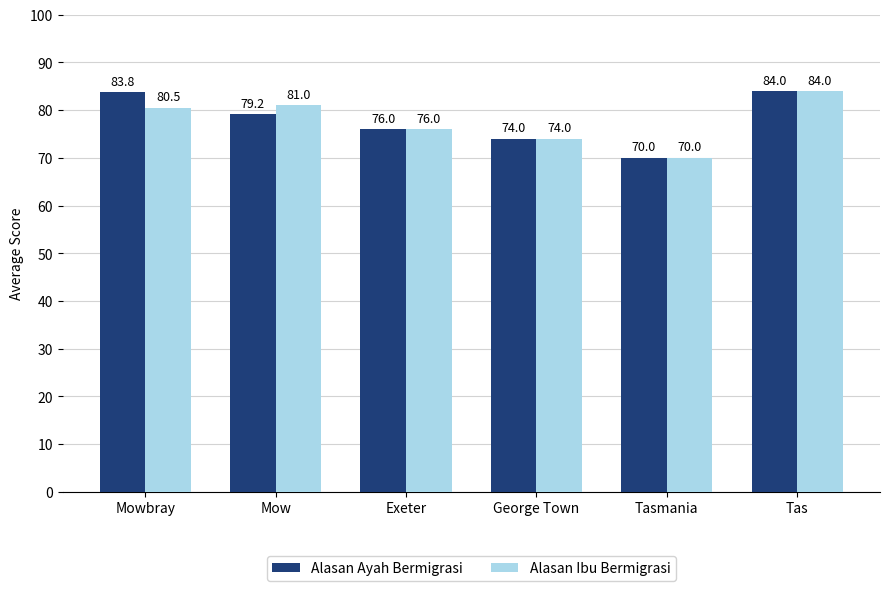

At which category does the chart reach its minimum across all series?

Tasmania